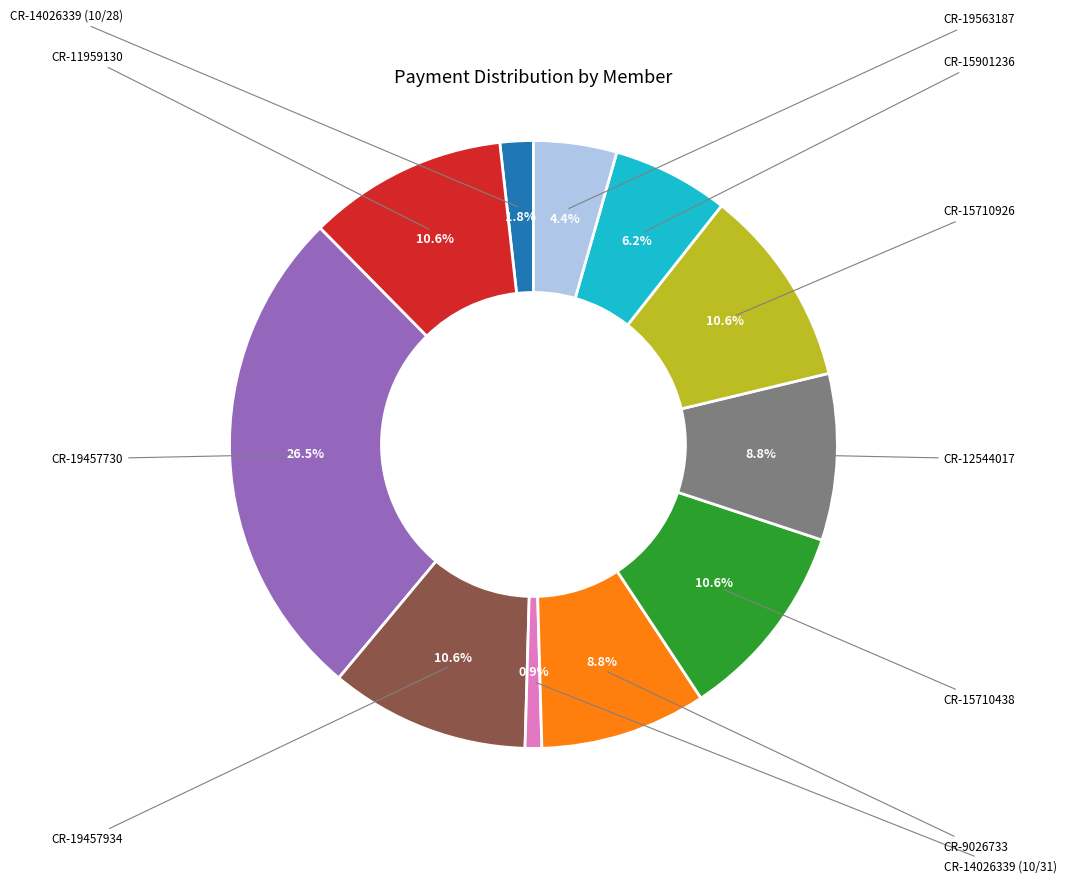

Does any single category account for the majority?

No